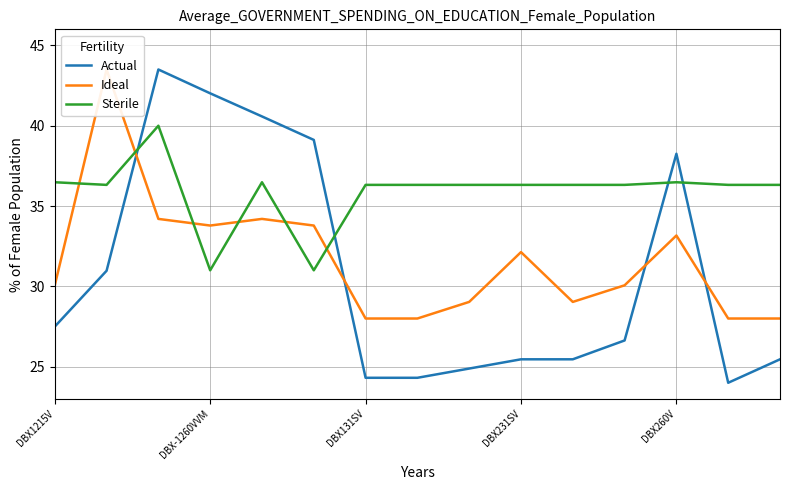

True or false: Actual has a value of 13.6 at DBX231SV.

False